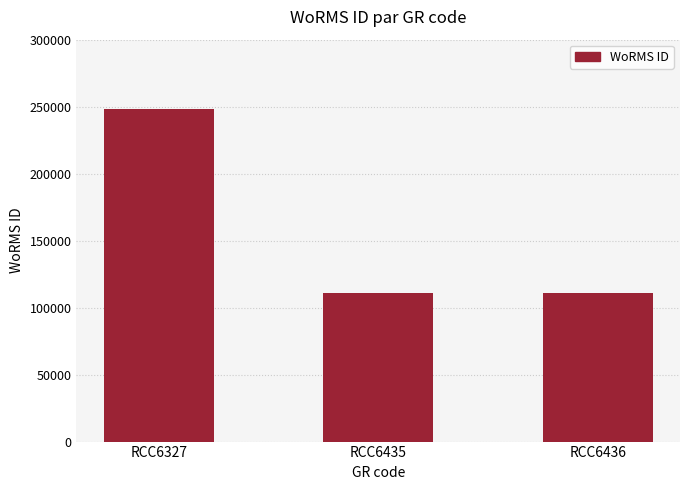

Read the value at RCC6435, to the nearest 10.

110650